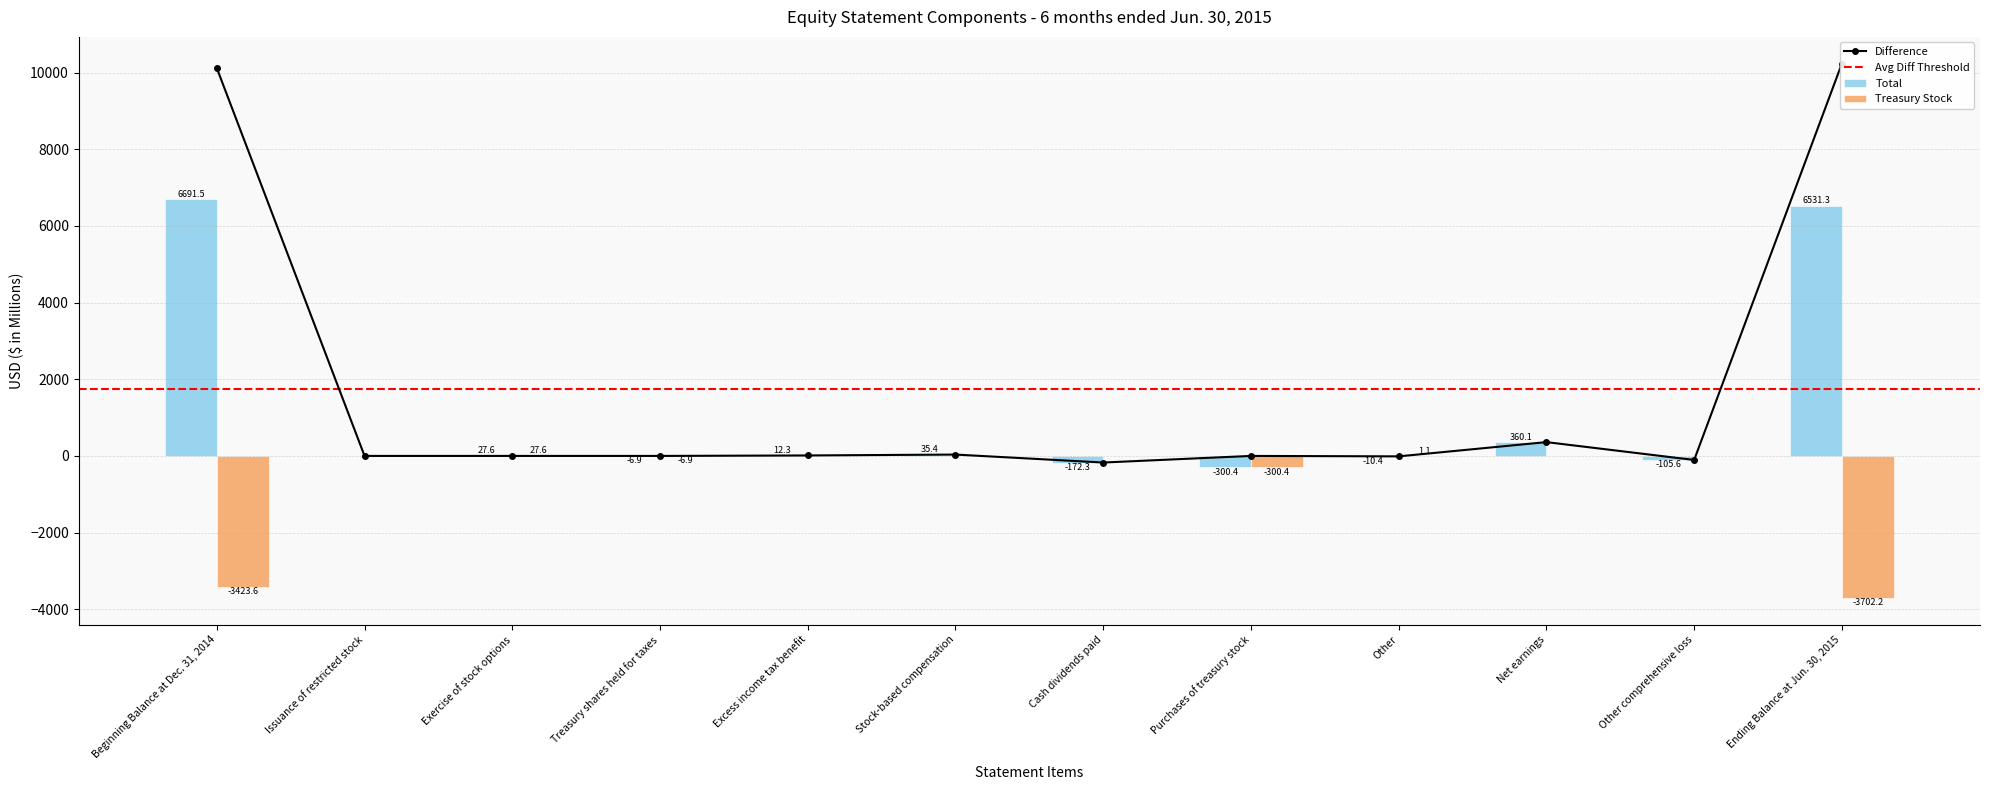

What is the total value across all series at Beginning Balance at Dec. 31, 2014?

3267.9